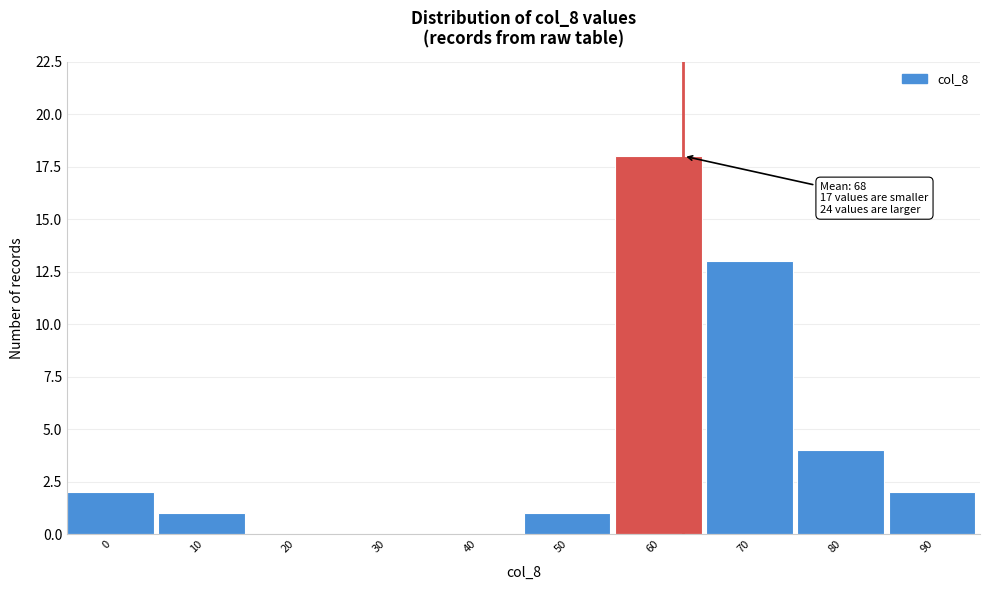

Reading right to left, extract all data points from this chart.

90=2	80=4	70=13	60=18	50=1	40=0	30=0	20=0	10=1	0=2